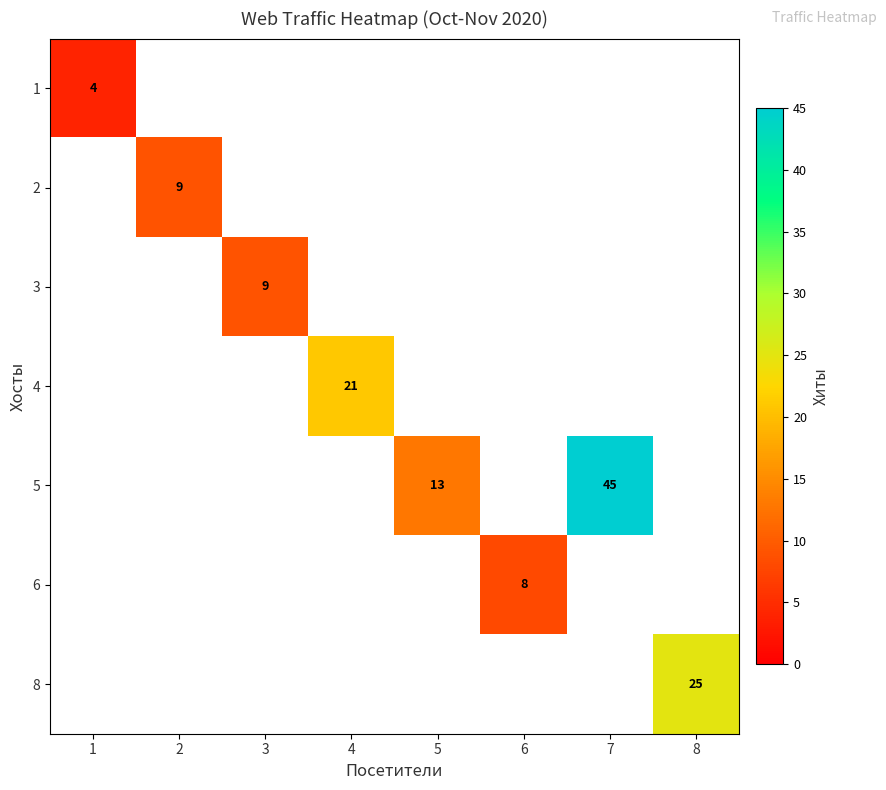

True or false: 8 has a value of 25 at 8.

True